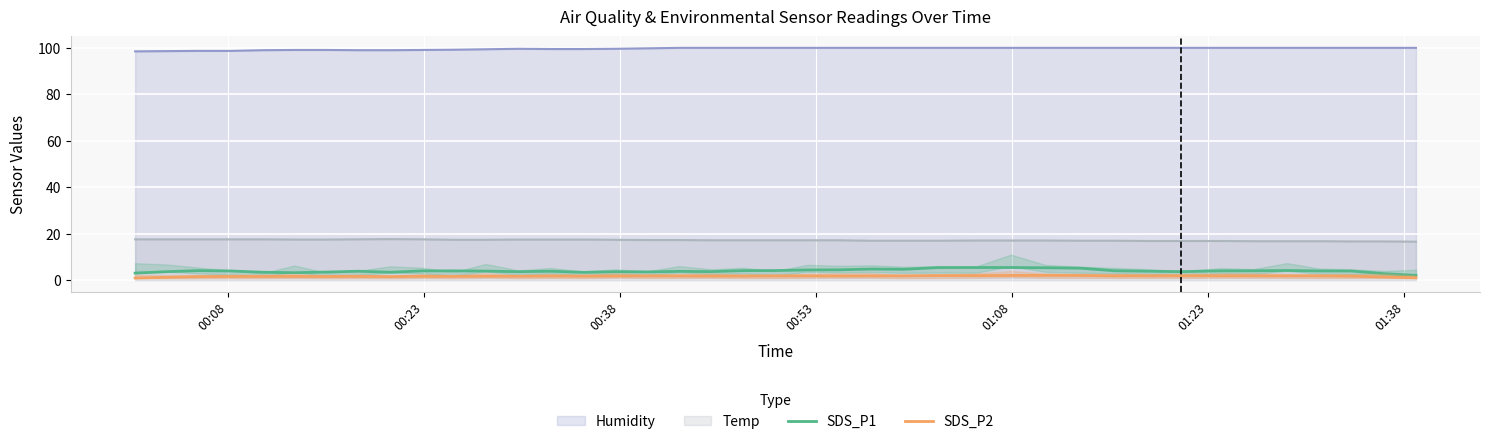

What is the value of the SDS_P1 point at the 11th from the left?

3.9